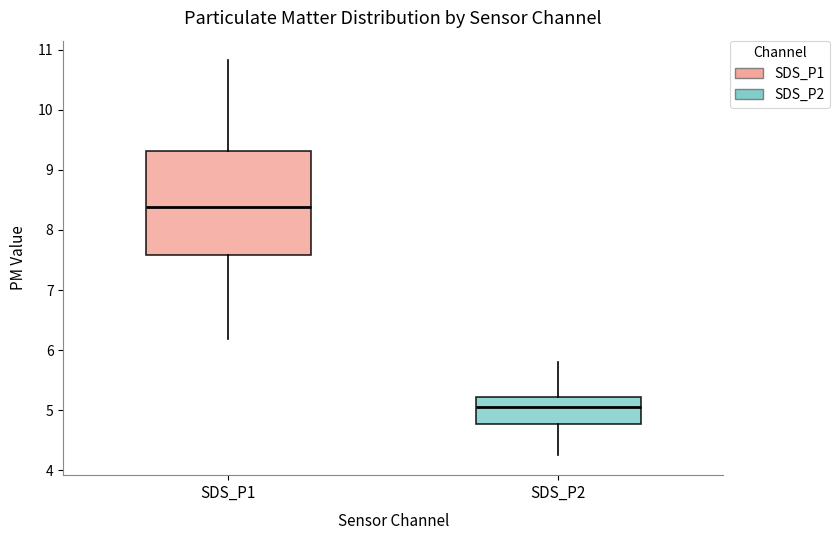

Where is the upper edge of the box for SDS_P1 on the y-axis? The values are not printed on the chart, so give them approximately, as read against the axis.

9.3